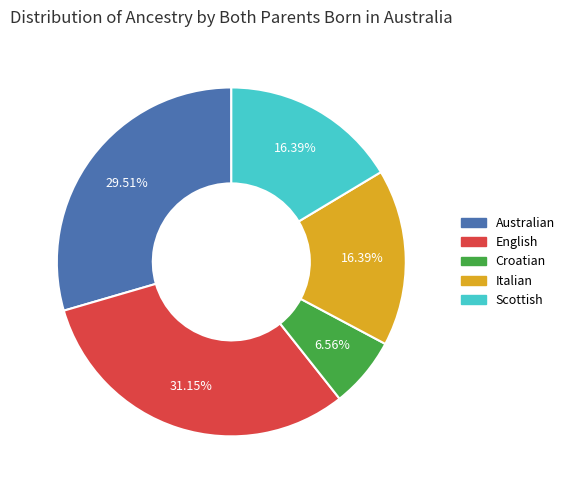

How many slices are in this pie chart?

5